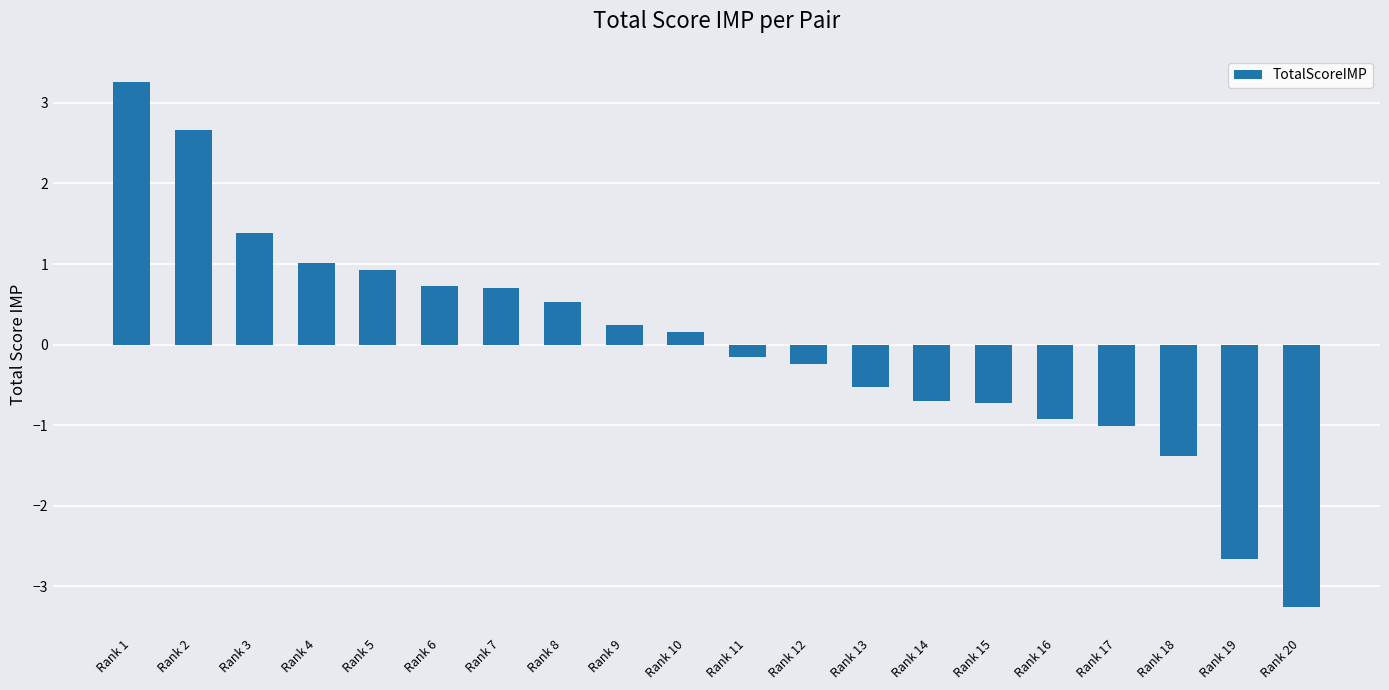

At which category does the chart reach its minimum across all series?

Rank 20